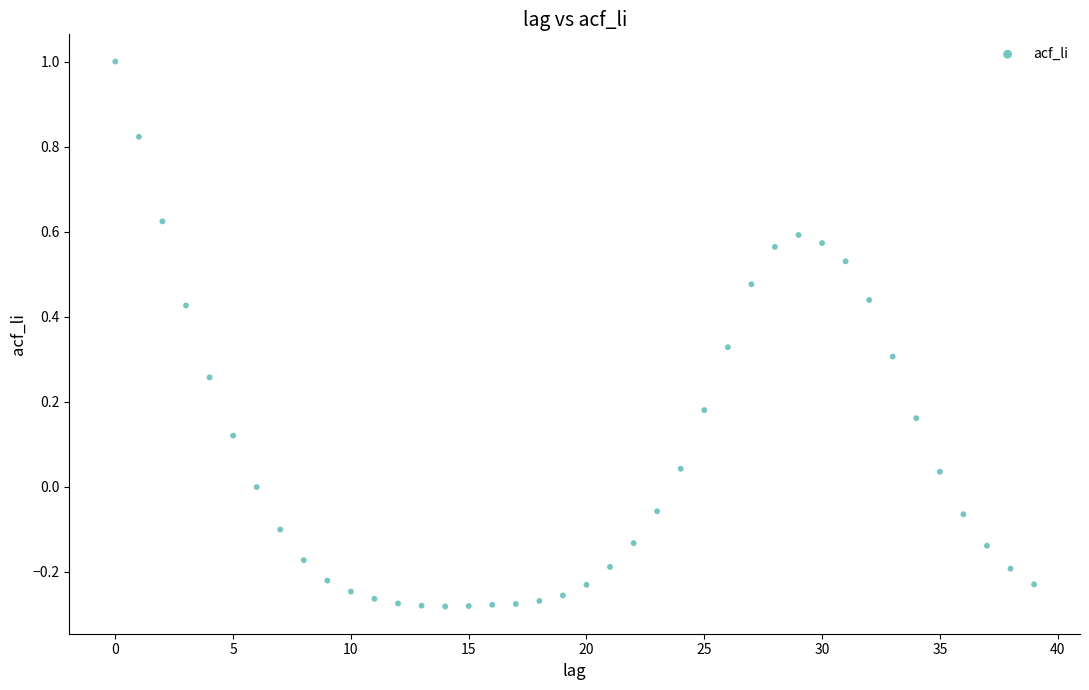

What is the range of Y values (max minus min)?

1.3